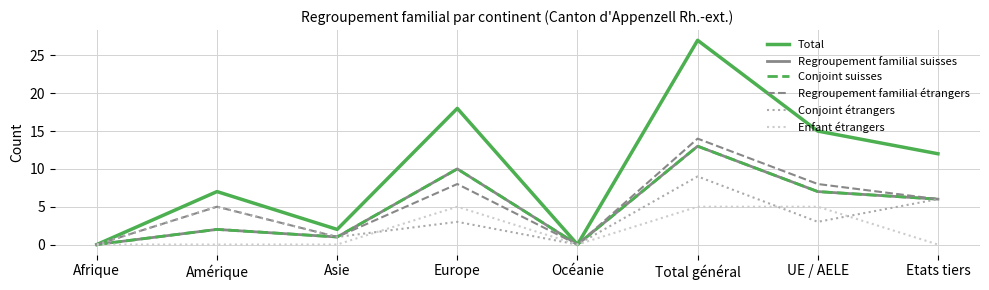

Is it true that Enfant étrangers equals -2 at Afrique?

False